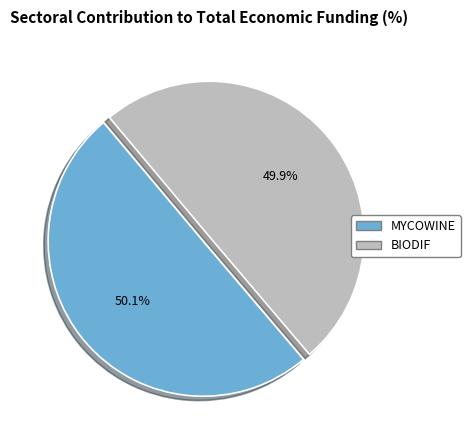

How many slices are in this pie chart?

2